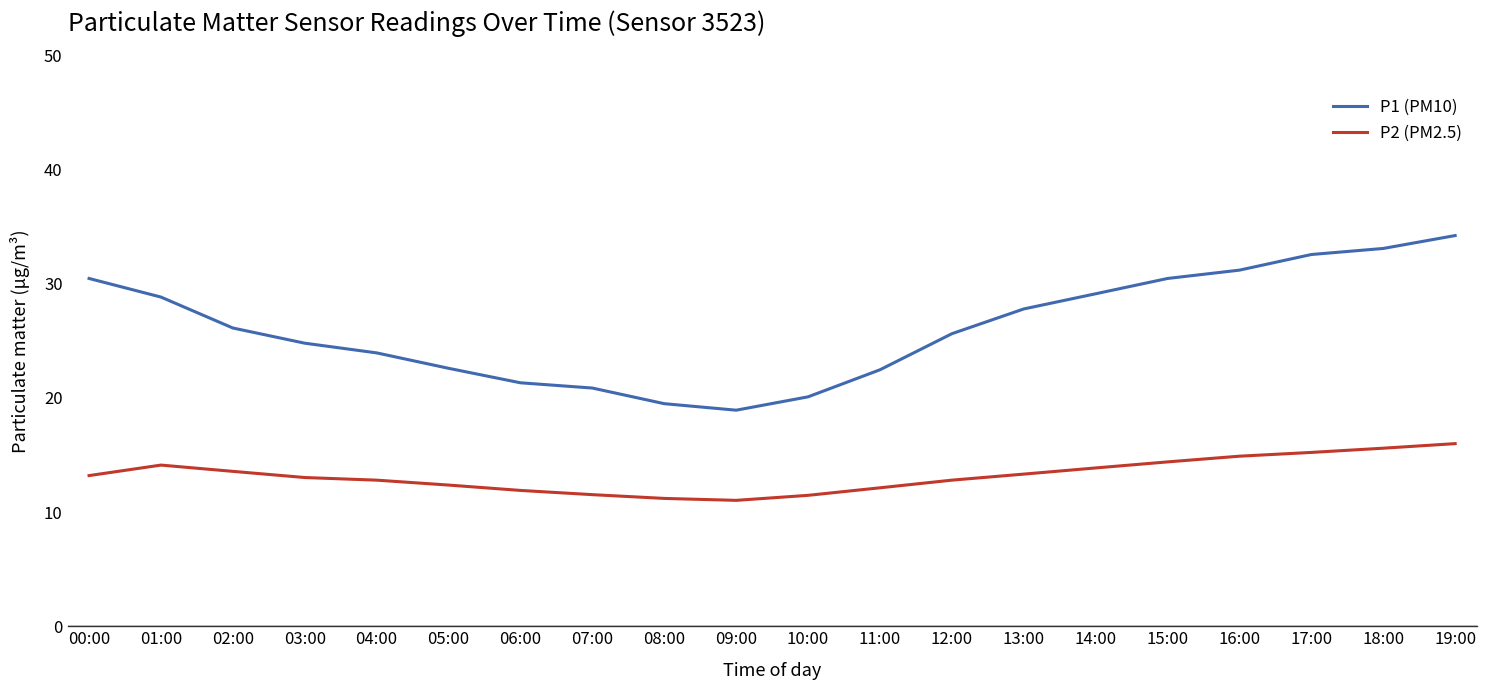

Is it true that P1 (PM10) equals 8.6 at 12:00?

False